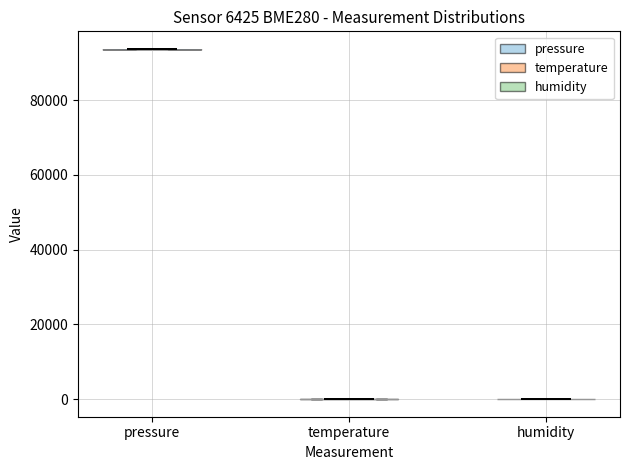

Reading left to right, read every violin against the y-axis: where its median line is, and the lowest and highest points it reaches. The values are not printed on the chart, so give them approximately, as read against the axis.

pressure: median line 94000, lowest point 94000, highest point 94000
temperature: median line 0, lowest point 0, highest point 0
humidity: median line 0, lowest point 0, highest point 0